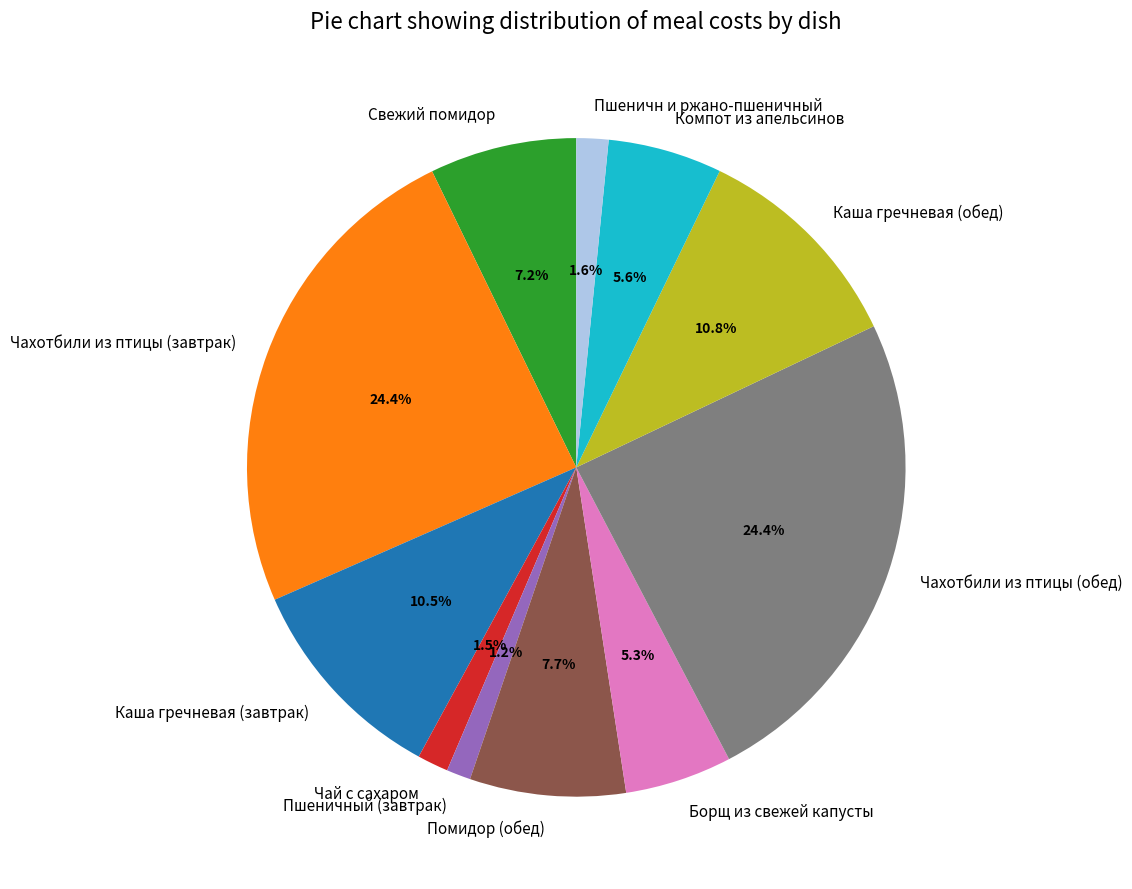

How many segments does this pie chart have?

11